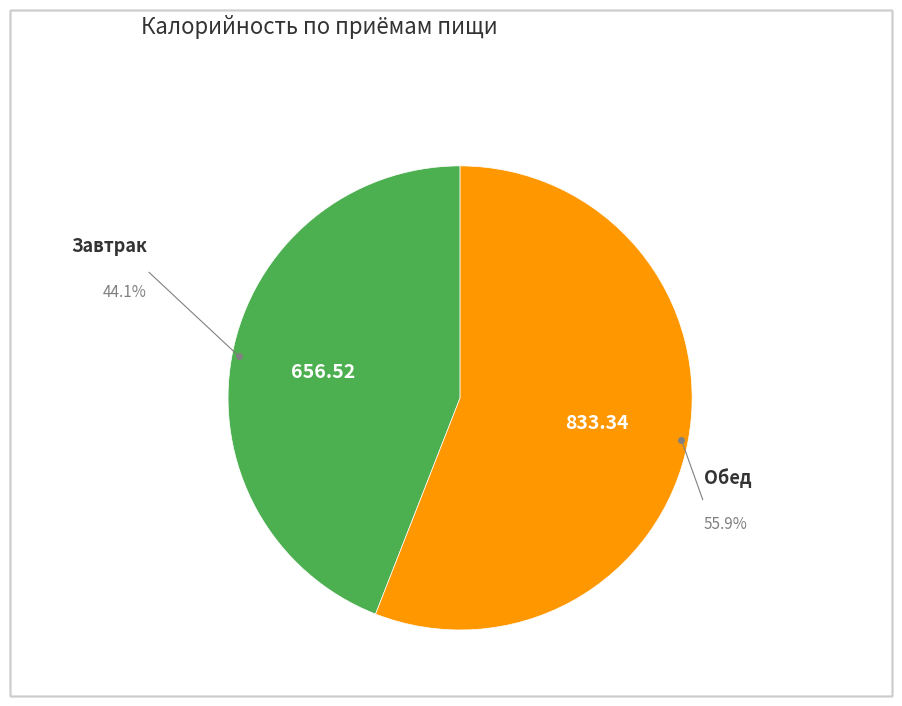

To the nearest percent, what is the average slice percentage?

50%